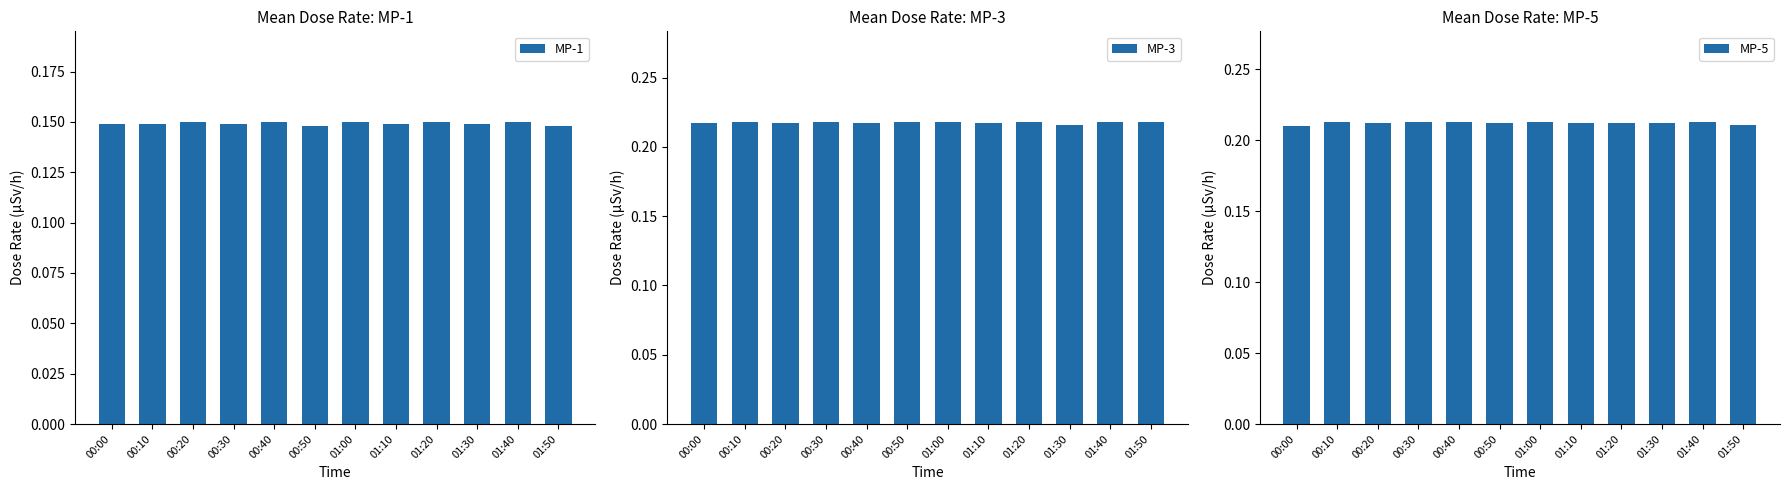

Rank the categories by MP-5 value from highest to lowest.

00:10, 00:30, 00:40, 01:00, 01:40, 00:20, 00:50, 01:10, 01:20, 01:30, 01:50, 00:00